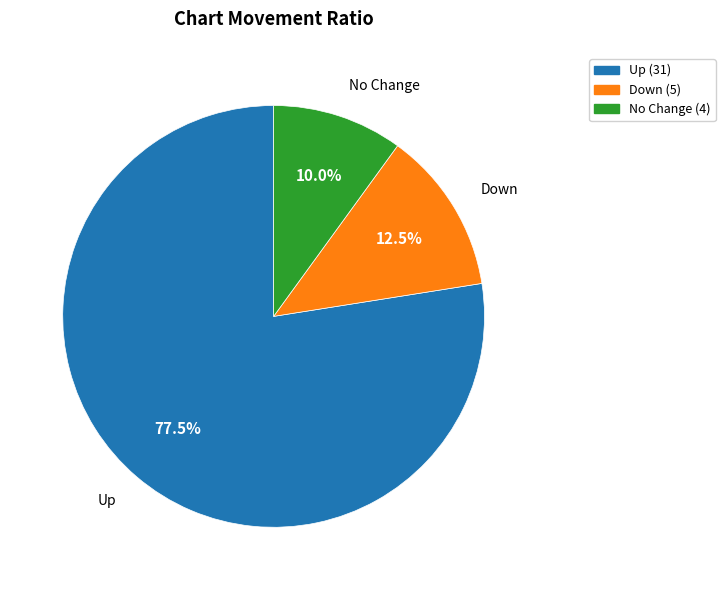

Rank the categories by value from highest to lowest.

Up, Down, No Change